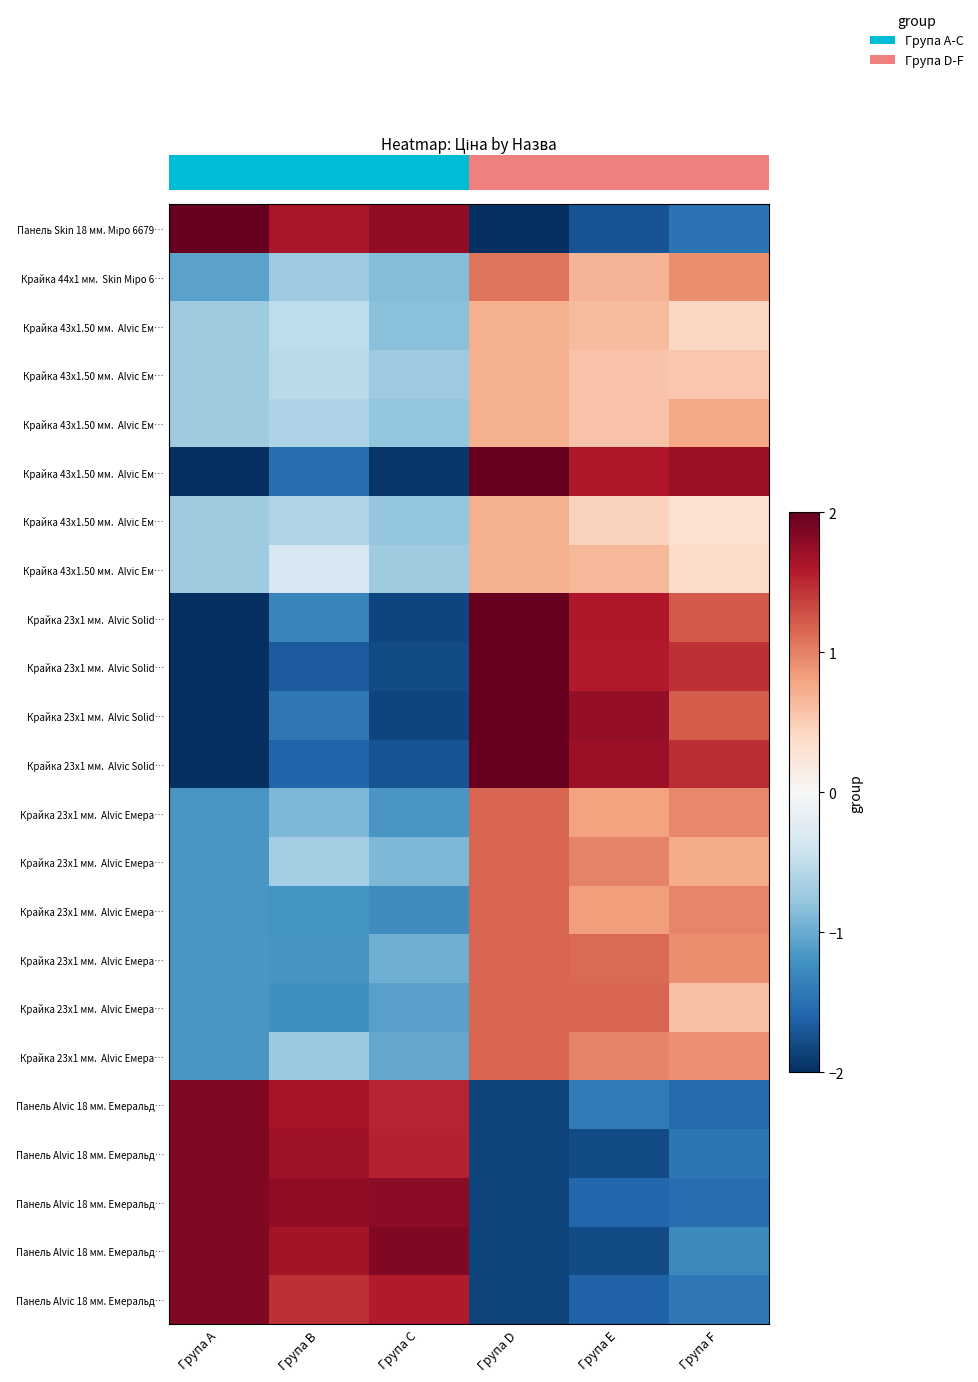

What is the total value across all series at Група A?

-10.4